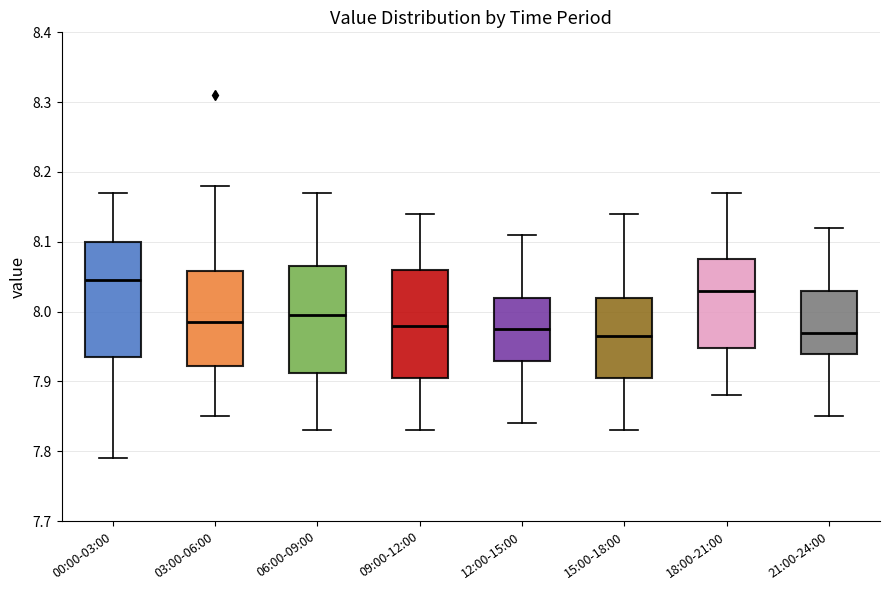

Which box's median line is the highest?

00:00-03:00